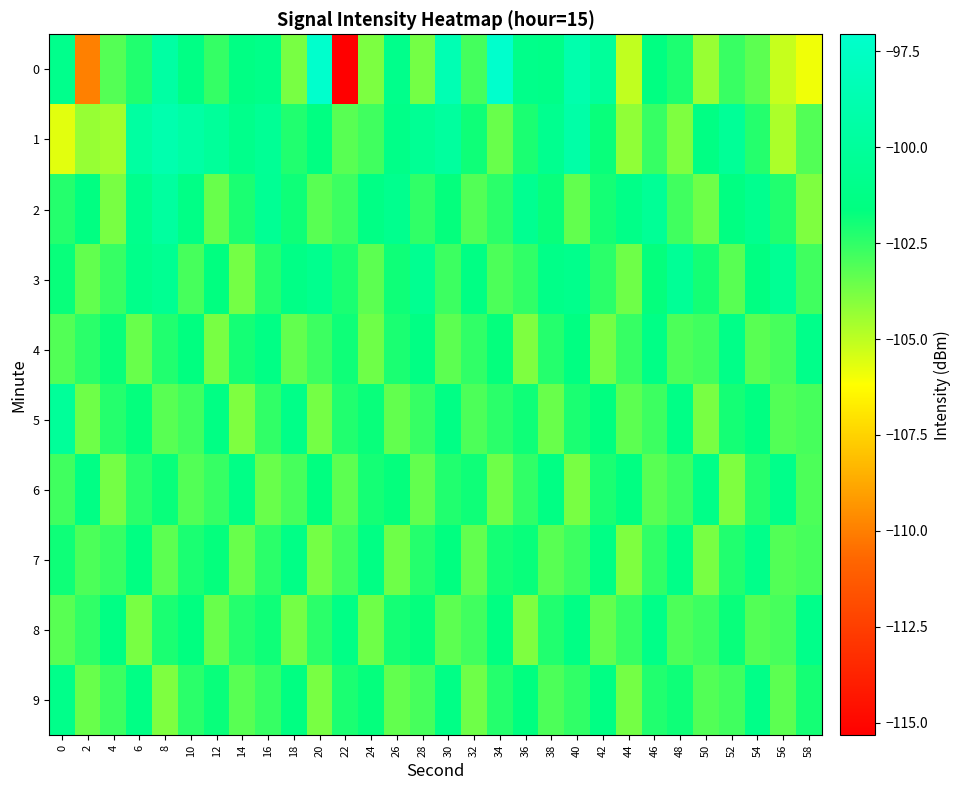

Reading left to right, transcribe all the data shown in this chart.

0: 0=-100.9	2=-109.9	4=-103.1	6=-102.2	8=-99.5	10=-101.3	12=-102.6	14=-101.4	16=-101.0	18=-103.8	20=-97.1	22=-115.3	24=-103.8	26=-101.0	28=-103.7	30=-98.5	32=-102.9	34=-97.1	36=-101.0	38=-101.1	40=-98.9	42=-100.1	44=-105.1	46=-101.5	48=-102.2	50=-104.3	52=-102.6	54=-103.3	56=-105.2	58=-105.9
1: 0=-105.7	2=-104.3	4=-104.5	6=-99.7	8=-98.8	10=-99.4	12=-100.1	14=-101.0	16=-100.4	18=-102.2	20=-101.5	22=-103.2	24=-102.8	26=-101.1	28=-100.4	30=-99.8	32=-101.9	34=-103.5	36=-102.1	38=-100.7	40=-99.3	42=-101.8	44=-104.2	46=-102.6	48=-103.9	50=-101.4	52=-100.2	54=-102.3	56=-104.7	58=-103.1
2: 0=-102.3	2=-101.5	4=-103.8	6=-100.9	8=-99.7	10=-101.2	12=-103.5	14=-102.1	16=-100.4	18=-101.9	20=-103.2	22=-102.7	24=-101.3	26=-100.8	28=-102.5	30=-101.7	32=-103.1	34=-102.4	36=-100.6	38=-101.8	40=-103.4	42=-102.0	44=-101.1	46=-100.3	48=-102.8	50=-103.6	52=-101.5	54=-100.7	56=-102.2	58=-103.9
3: 0=-101.8	2=-103.4	4=-102.6	6=-101.0	8=-100.5	10=-102.9	12=-101.6	14=-103.7	16=-102.3	18=-101.2	20=-100.8	22=-102.1	24=-103.3	26=-101.9	28=-100.6	30=-102.7	32=-101.4	34=-103.0	36=-102.5	38=-101.1	40=-100.9	42=-102.4	44=-103.6	46=-101.7	48=-100.3	50=-102.0	52=-103.2	54=-101.5	56=-100.4	58=-102.8
4: 0=-103.1	2=-102.4	4=-101.8	6=-103.5	8=-102.2	10=-101.6	12=-103.8	14=-102.0	16=-101.3	18=-103.4	20=-102.7	22=-101.9	24=-103.6	26=-102.1	28=-101.4	30=-103.3	32=-102.5	34=-101.7	36=-103.9	38=-102.3	40=-101.5	42=-103.7	44=-102.6	46=-101.2	48=-103.0	50=-102.8	52=-101.1	54=-103.2	56=-102.9	58=-101.0
5: 0=-100.1	2=-103.6	4=-102.3	6=-101.7	8=-103.2	10=-102.8	12=-101.4	14=-103.9	16=-102.5	18=-101.1	20=-103.7	22=-102.2	24=-101.8	26=-103.4	28=-102.6	30=-101.3	32=-103.0	34=-102.4	36=-101.9	38=-103.5	40=-102.1	42=-101.6	44=-103.3	46=-102.7	48=-101.2	50=-103.8	52=-102.0	54=-101.5	56=-103.1	58=-102.9
6: 0=-102.8	2=-101.3	4=-103.7	6=-102.4	8=-101.8	10=-103.1	12=-102.6	14=-101.2	16=-103.5	18=-102.9	20=-101.6	22=-103.3	24=-102.0	26=-101.7	28=-103.4	30=-102.2	32=-101.9	34=-103.6	36=-102.5	38=-101.4	40=-103.8	42=-102.1	44=-101.5	46=-103.2	48=-102.7	50=-101.1	52=-103.9	54=-102.3	56=-101.0	58=-103.0
7: 0=-101.9	2=-103.0	4=-102.6	6=-101.5	8=-103.3	10=-102.1	12=-101.7	14=-103.5	16=-102.4	18=-101.2	20=-103.7	22=-102.8	24=-101.4	26=-103.6	28=-102.3	30=-101.6	32=-103.4	34=-102.0	36=-101.8	38=-103.2	40=-102.7	42=-101.3	44=-103.9	46=-102.5	48=-101.1	50=-103.8	52=-102.2	54=-101.0	56=-103.1	58=-102.9
8: 0=-103.2	2=-102.5	4=-101.4	6=-103.8	8=-102.1	10=-101.6	12=-103.5	14=-102.3	16=-101.9	18=-103.7	20=-102.4	22=-101.2	24=-103.6	26=-102.0	28=-101.7	30=-103.3	32=-102.8	34=-101.5	36=-103.9	38=-102.2	40=-101.3	42=-103.4	44=-102.6	46=-101.1	48=-103.0	50=-102.7	52=-101.8	54=-103.1	56=-102.9	58=-101.0
9: 0=-101.0	2=-103.5	4=-102.7	6=-101.3	8=-103.9	10=-102.4	12=-101.8	14=-103.2	16=-102.6	18=-101.5	20=-103.8	22=-102.1	24=-101.7	26=-103.4	28=-102.9	30=-101.2	32=-103.6	34=-102.3	36=-101.6	38=-103.0	40=-102.5	42=-101.4	44=-103.7	46=-102.2	48=-101.9	50=-103.1	52=-102.8	54=-101.1	56=-103.3	58=-102.0